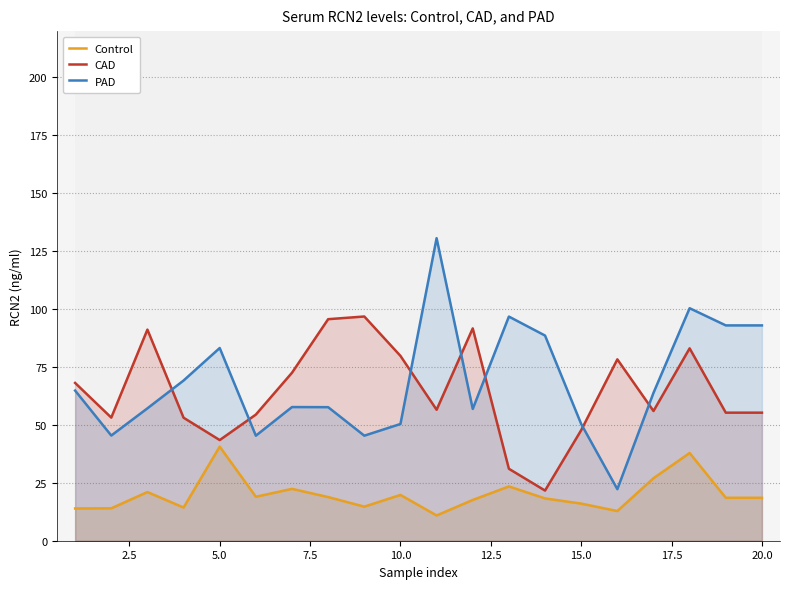

The PAD series shows 118.8 at 5.0. True or false?

False